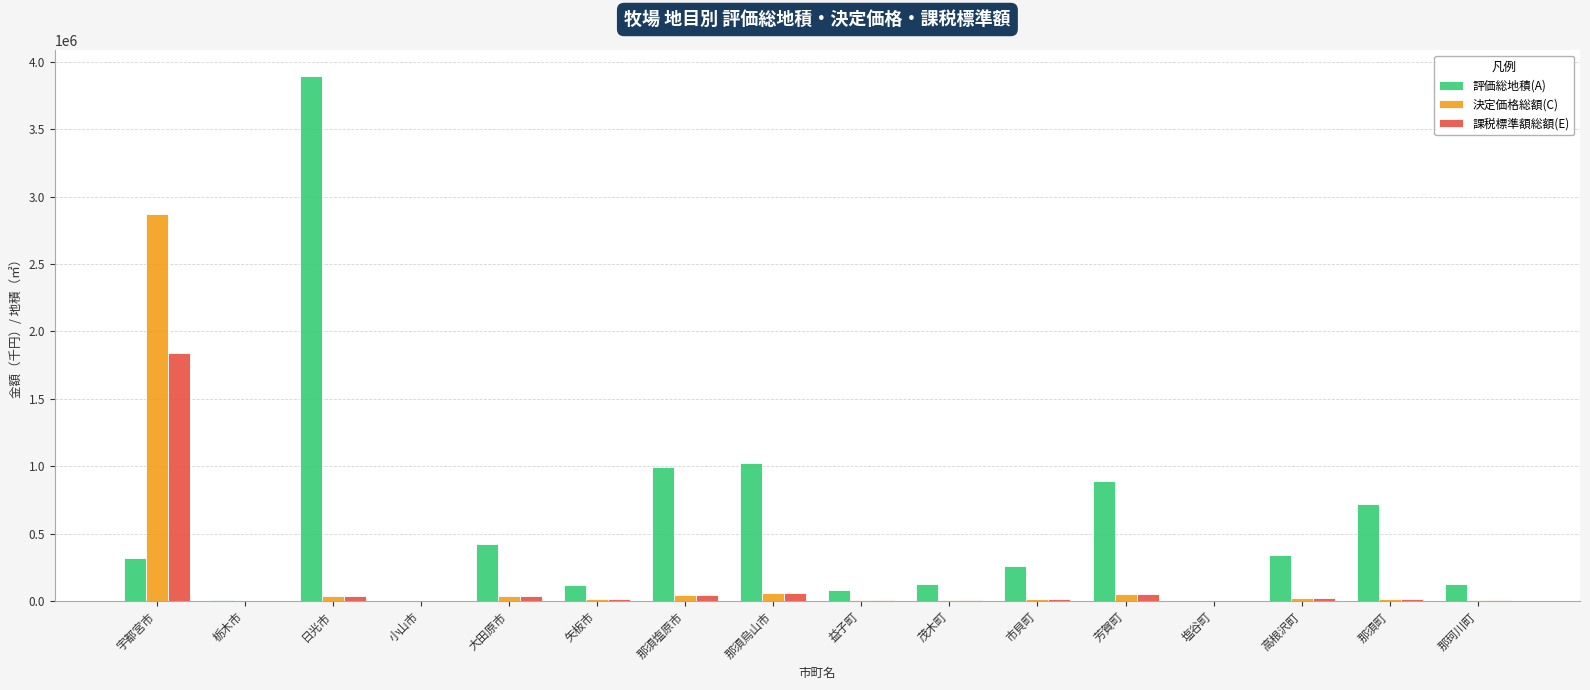

What is the total value across all series at 宇都宮市?

5025954